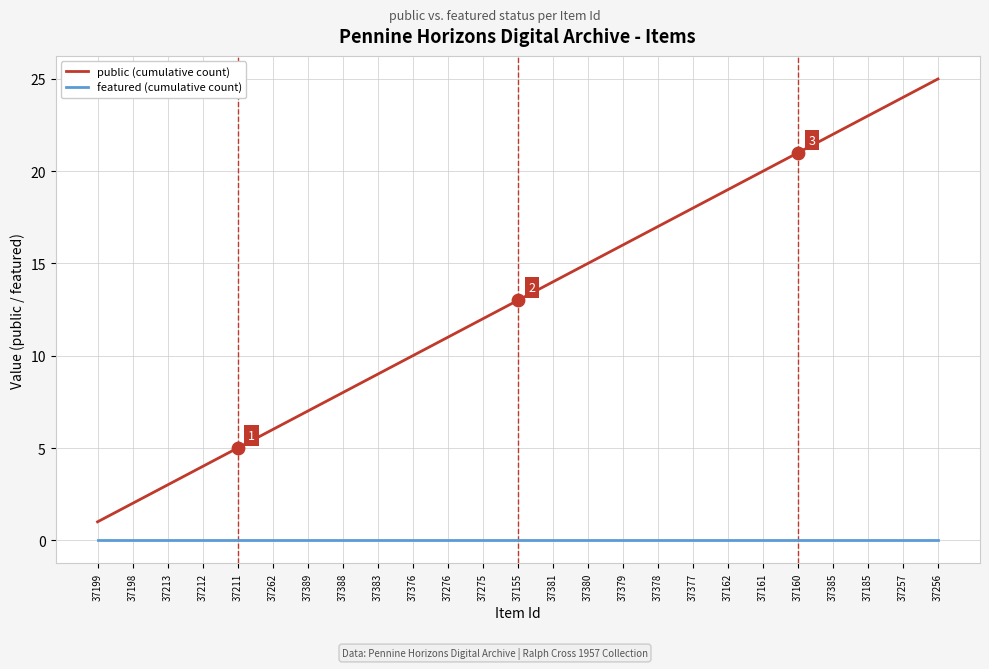

What is the spread (max minus min) of values at 37262?

6